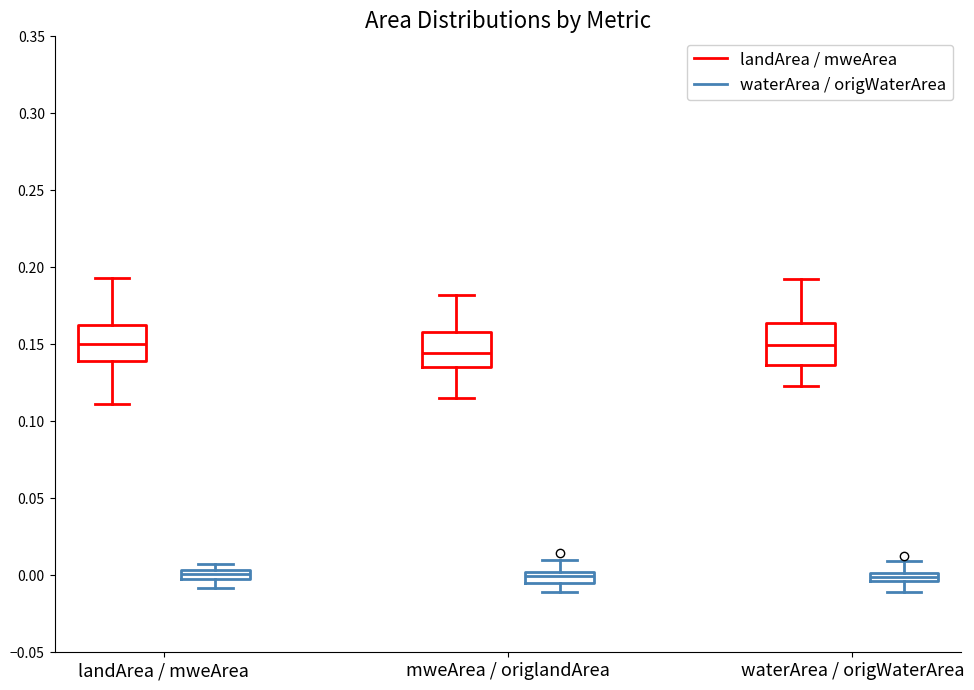

Where does the lower whisker of the box for waterArea / origWaterArea (waterArea / origWaterArea) end on the y-axis? The values are not printed on the chart, so give them approximately, as read against the axis.

-0.010